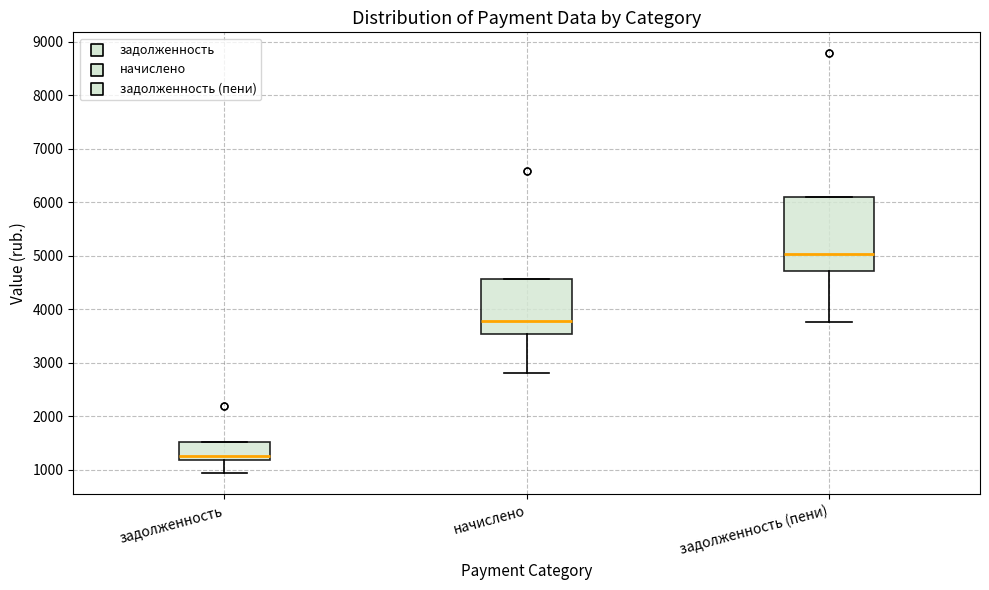

Where is the lower edge of the box for начислено on the y-axis? The values are not printed on the chart, so give them approximately, as read against the axis.

3500